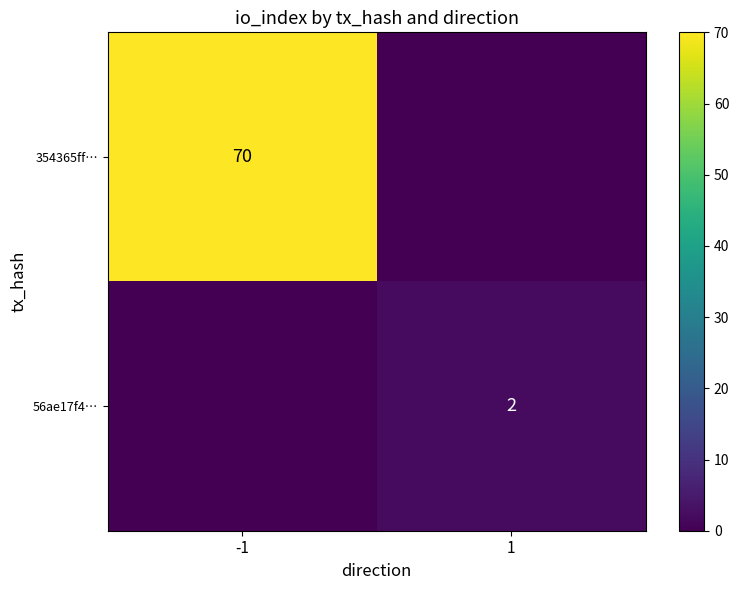

The value of 56ae17f4… at 1 is 2. True or false?

True